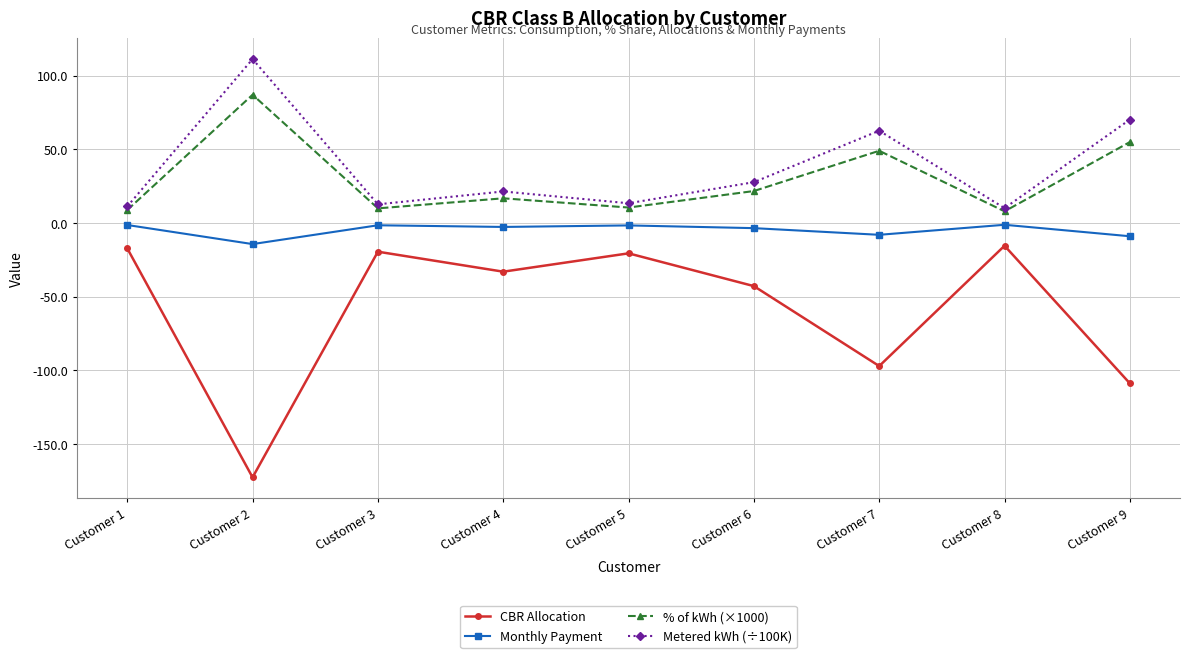

True or false: Metered kWh (÷100K) and CBR Allocation intersect in this chart.

False